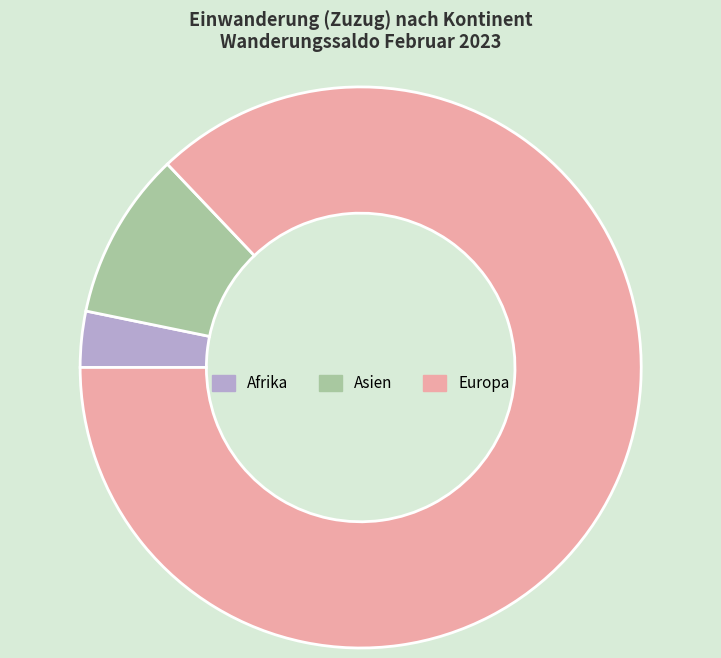

The Europa slice represents 87% of the pie. True or false?

True